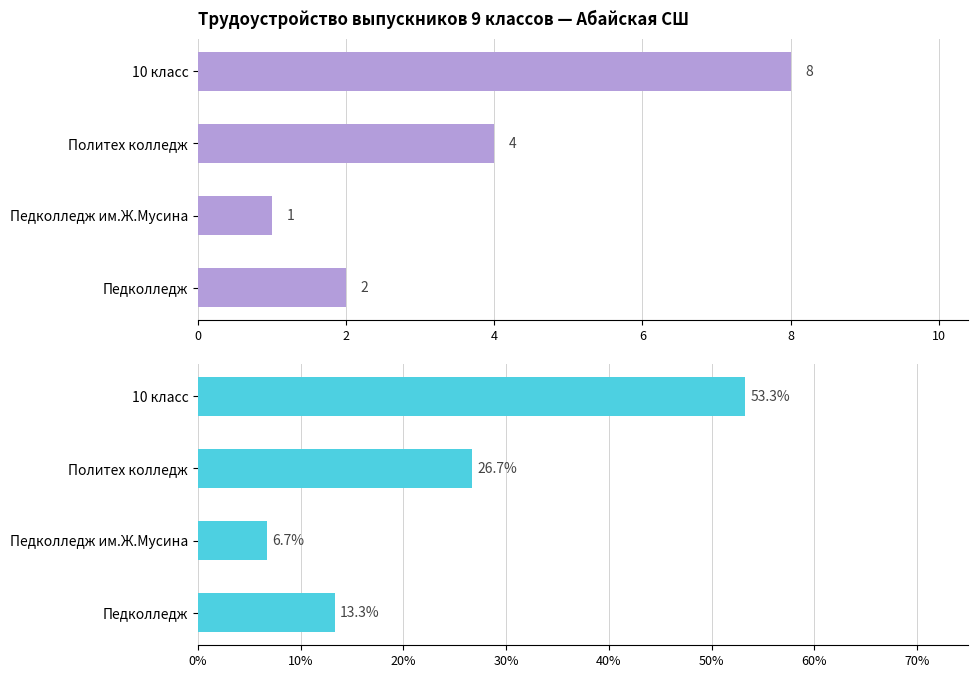

How many data points in % от всех are less than 26?

2